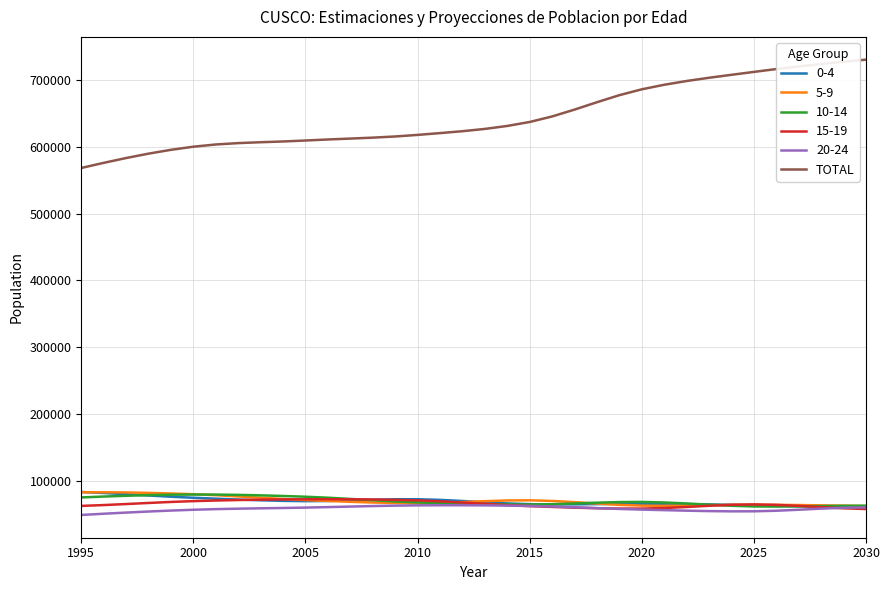

Which series has the largest total across all categories?

TOTAL